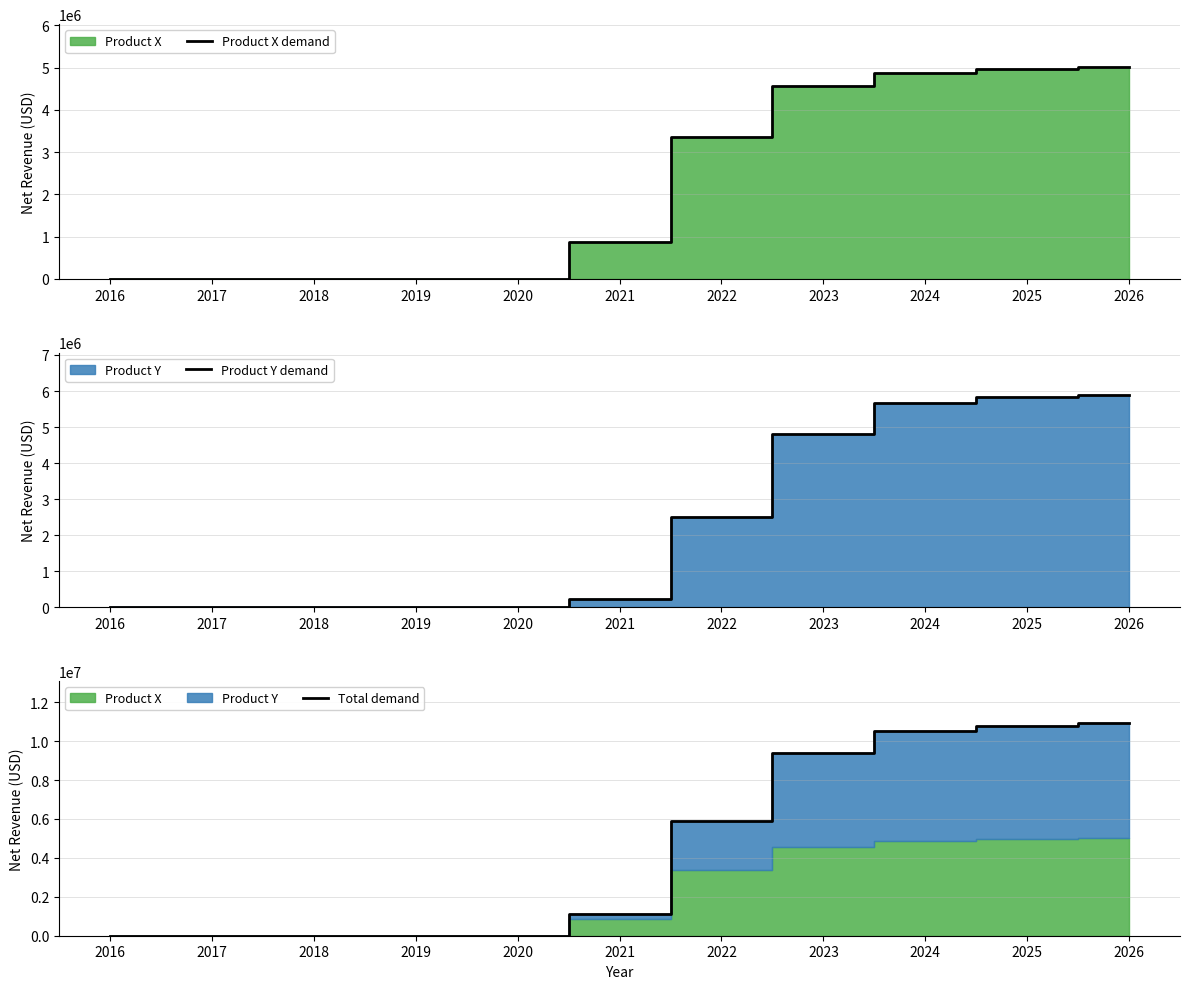

Which series has the largest total across all categories?

Total demand